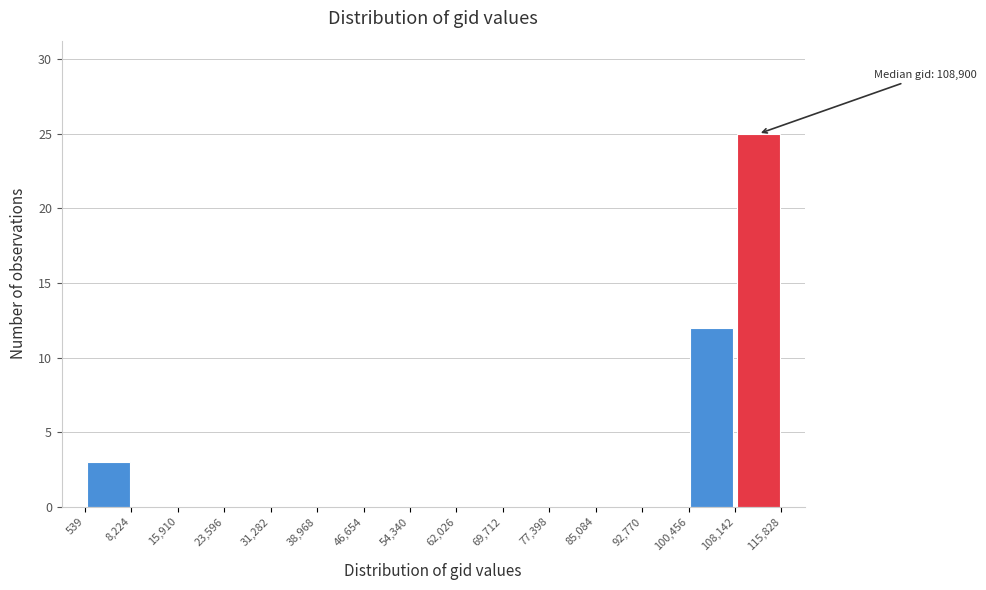

Which range on the x-axis has the tallest bar?

108,142 to 115,828